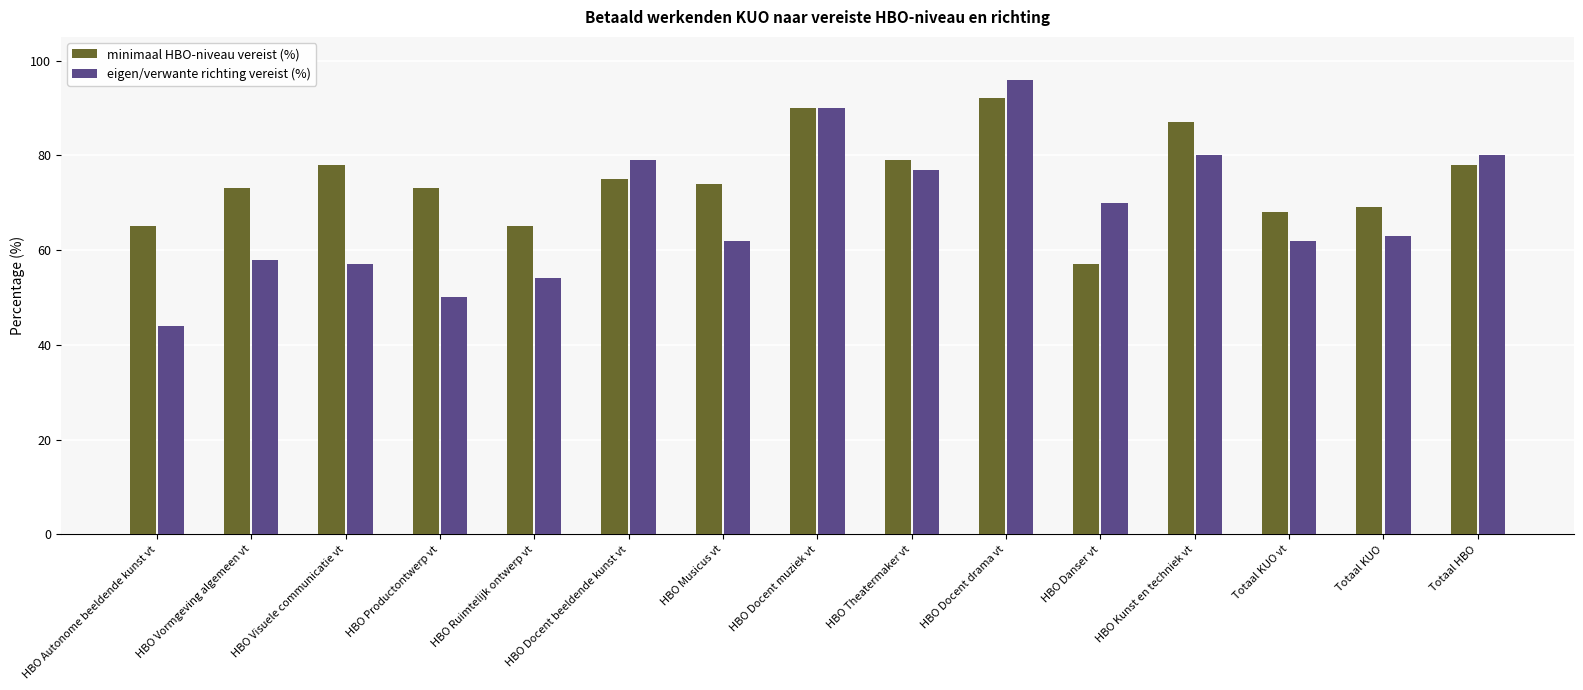

Is it true that eigen/verwante richting vereist (%) equals 14 at HBO Musicus vt?

False